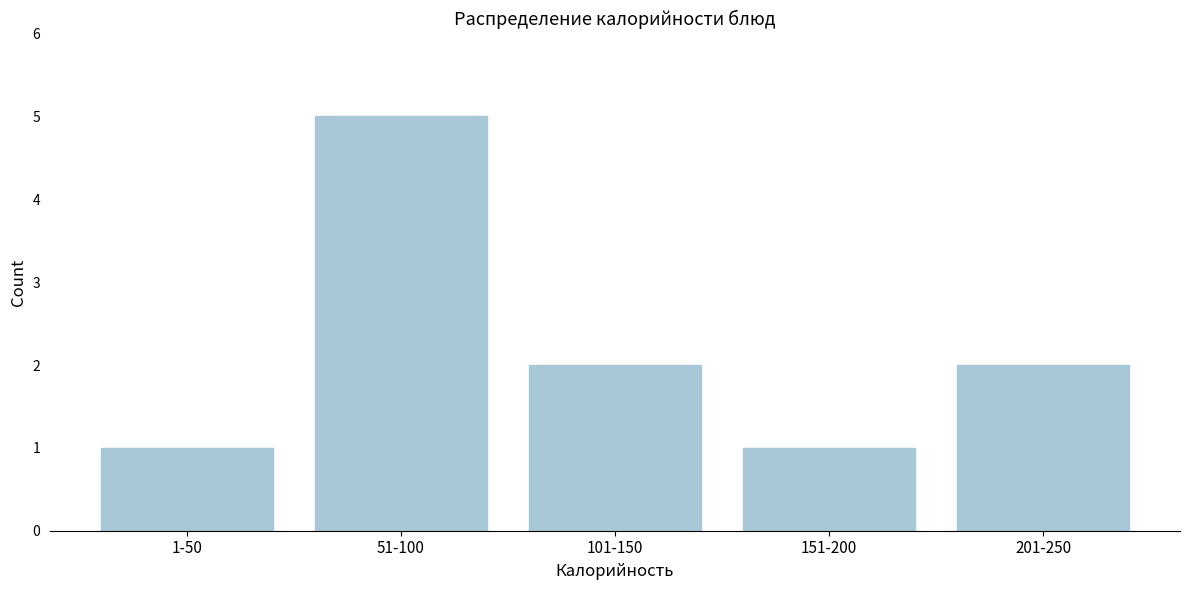

Reading left to right, extract all data points from this chart.

1-50=1	51-100=5	101-150=2	151-200=1	201-250=2